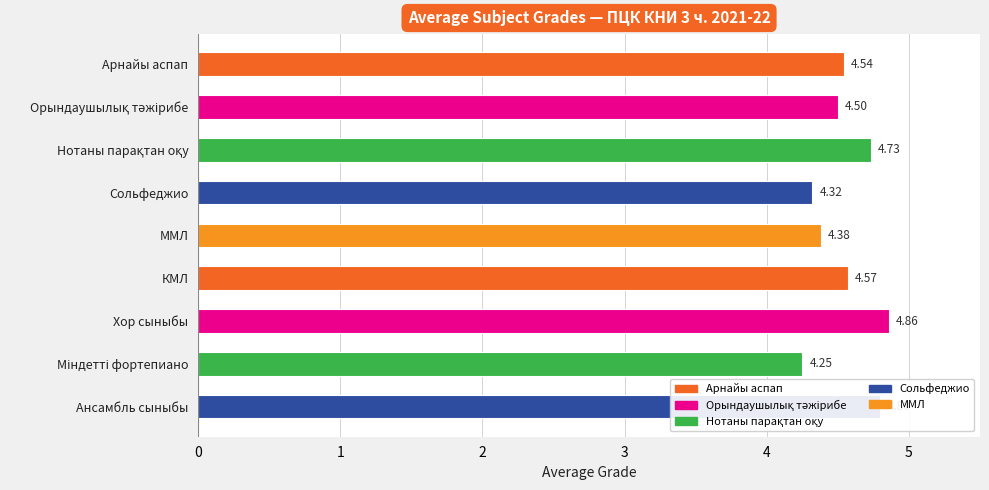

What is the difference between the maximum and minimum values?

0.6